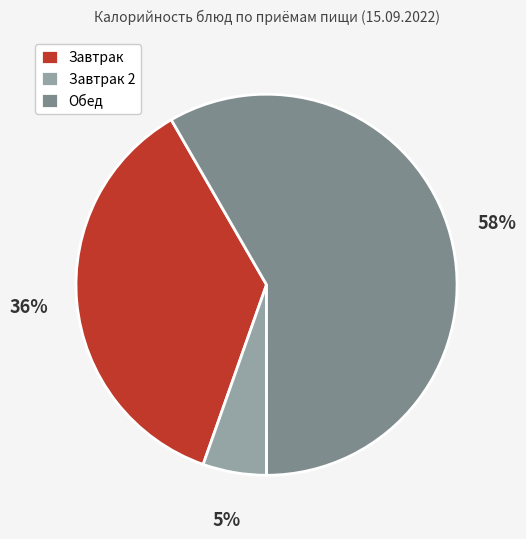

What is the largest slice in the pie chart?

Обед